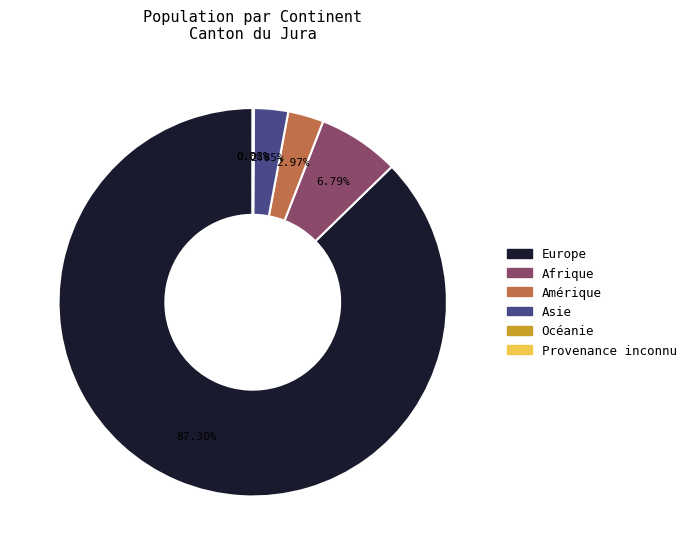

What portion of the pie excludes Amérique?

97.0%